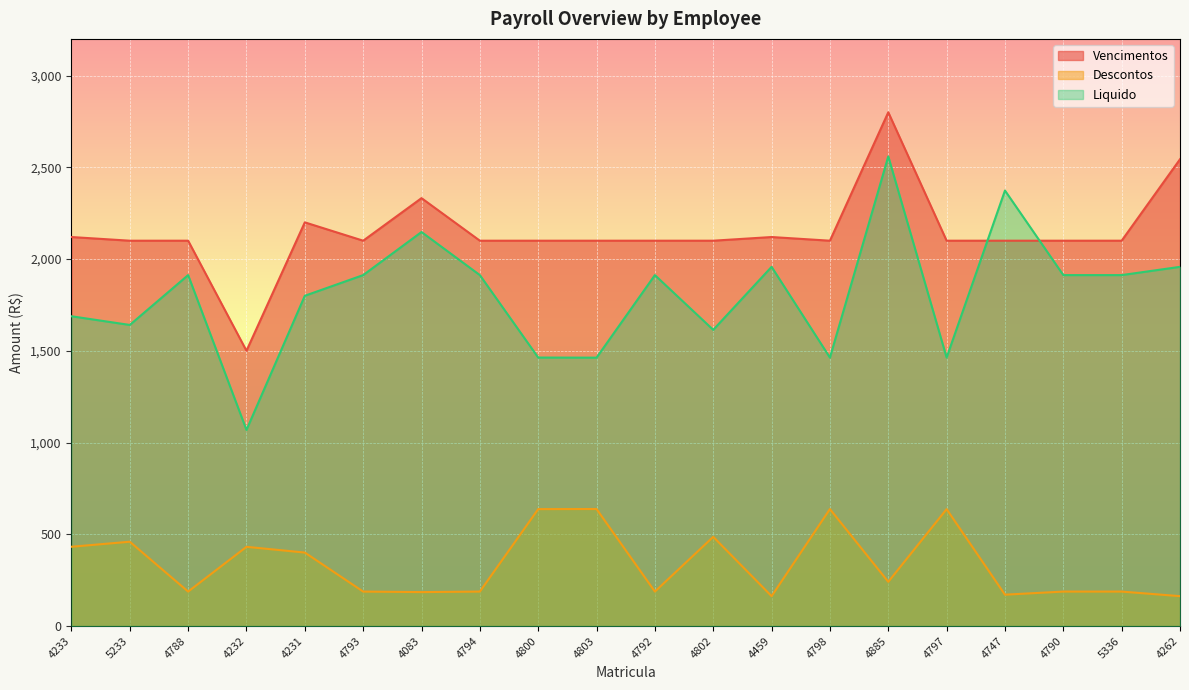

Does the chart display data point markers on the line(s)?

No